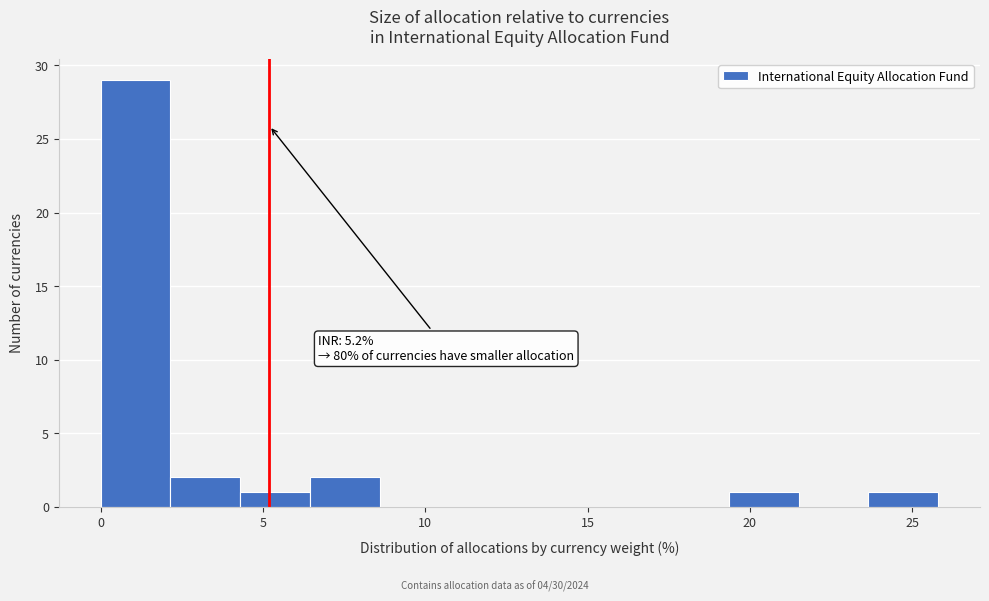

Over which range of the x-axis is the bar tallest?

0.00 to 2.15